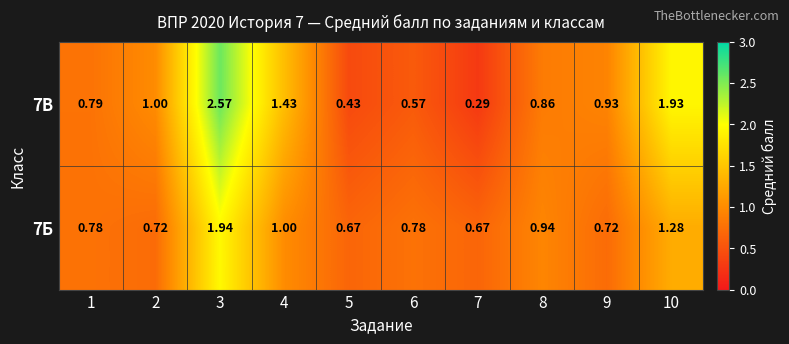

Between 1 and 10, which series saw the biggest shift?

7В